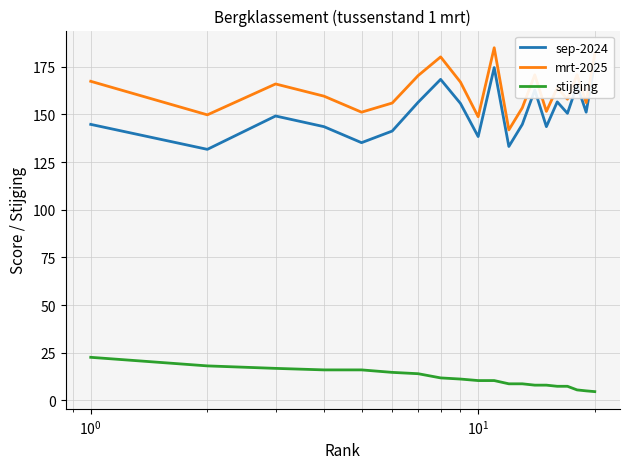

Does the chart have visible grid lines?

Yes